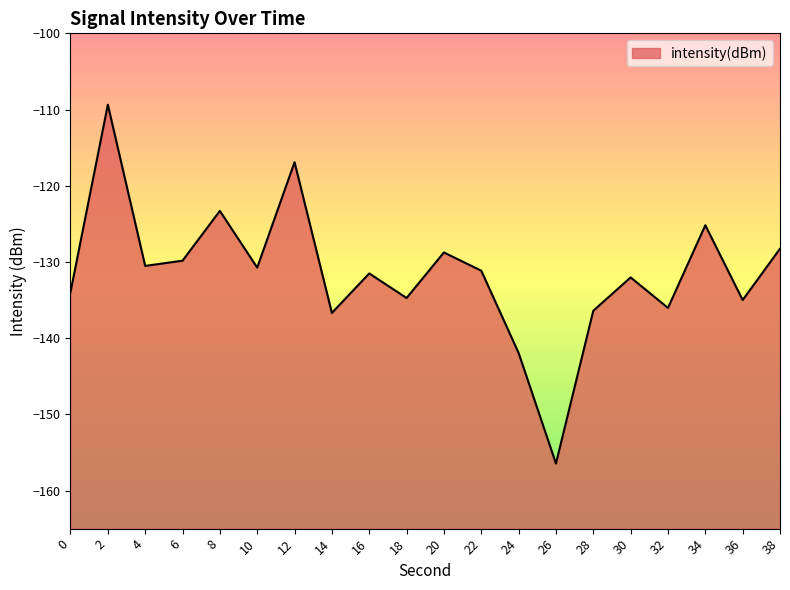

Rank the categories by value from lowest to highest.

26, 24, 14, 28, 32, 36, 18, 0, 30, 16, 22, 10, 4, 6, 20, 38, 34, 8, 12, 2